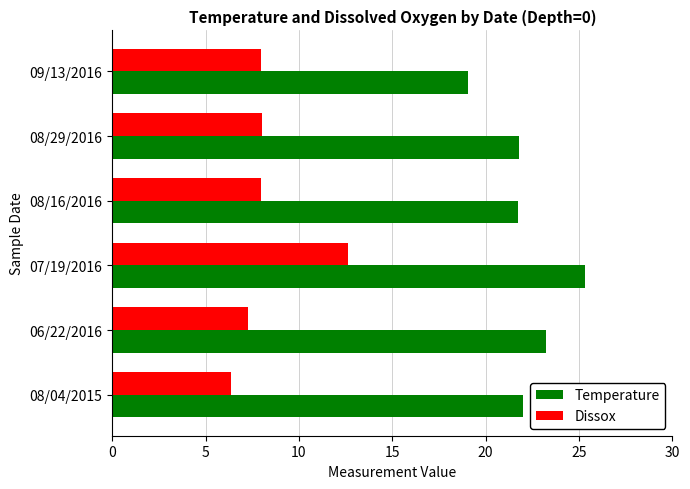

Which series has the largest total across all categories?

Temperature